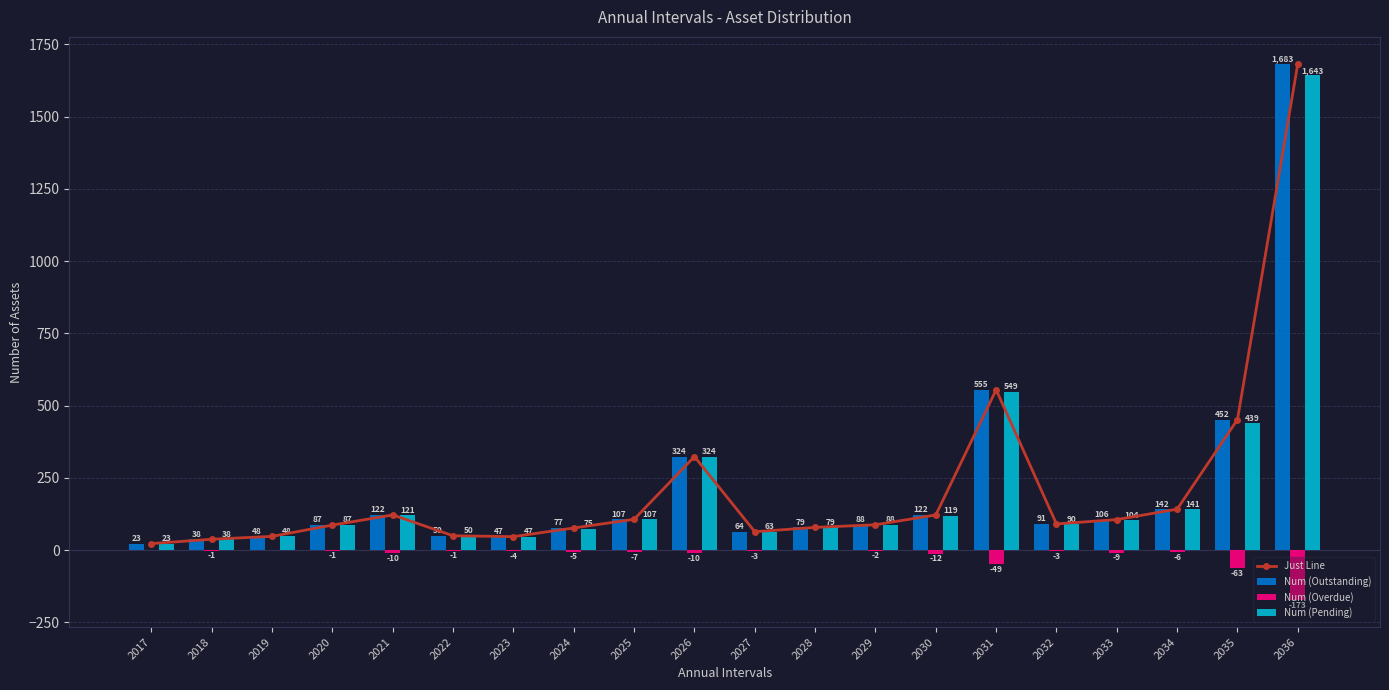

What is the minimum value shown in the chart?

-173